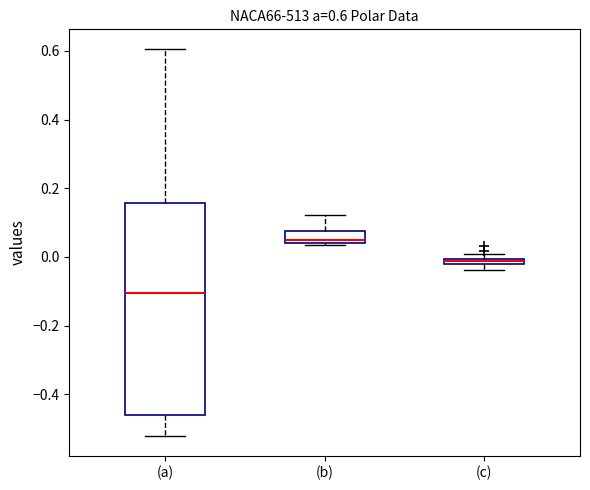

Which box is the tallest, from its lower edge to its upper edge?

(a)